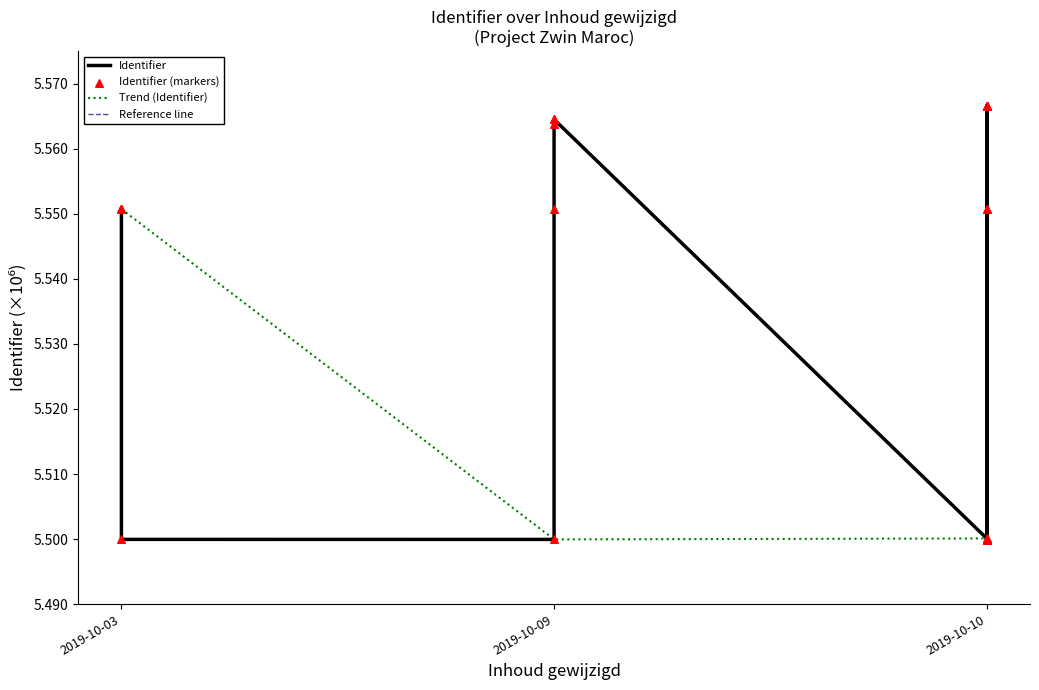

Is the value of Reference line at 9 greater than the value of Identifier (markers) at 10?

Yes